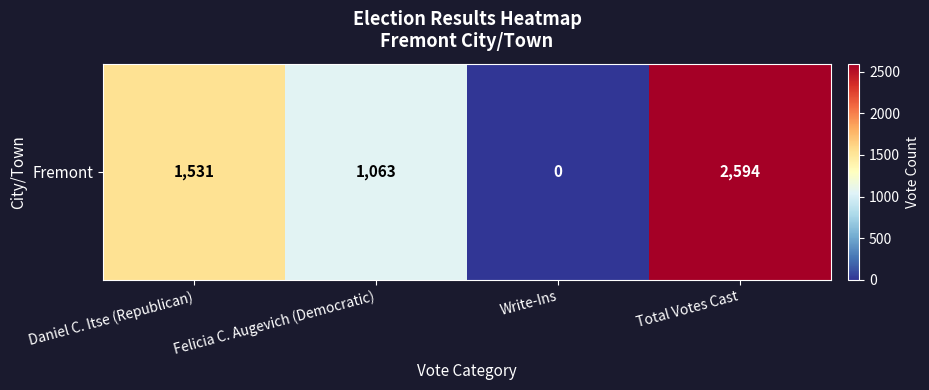

How many categories are shown in the chart?

4